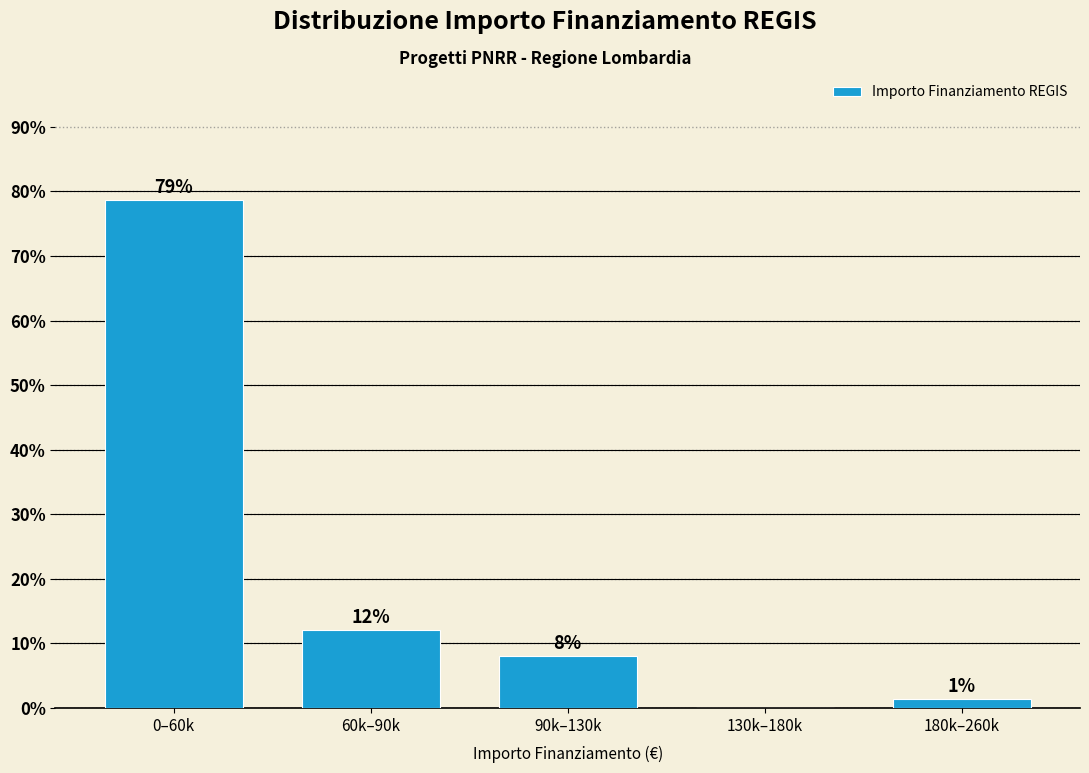

What is the approximate value at 90k–130k?

8.0